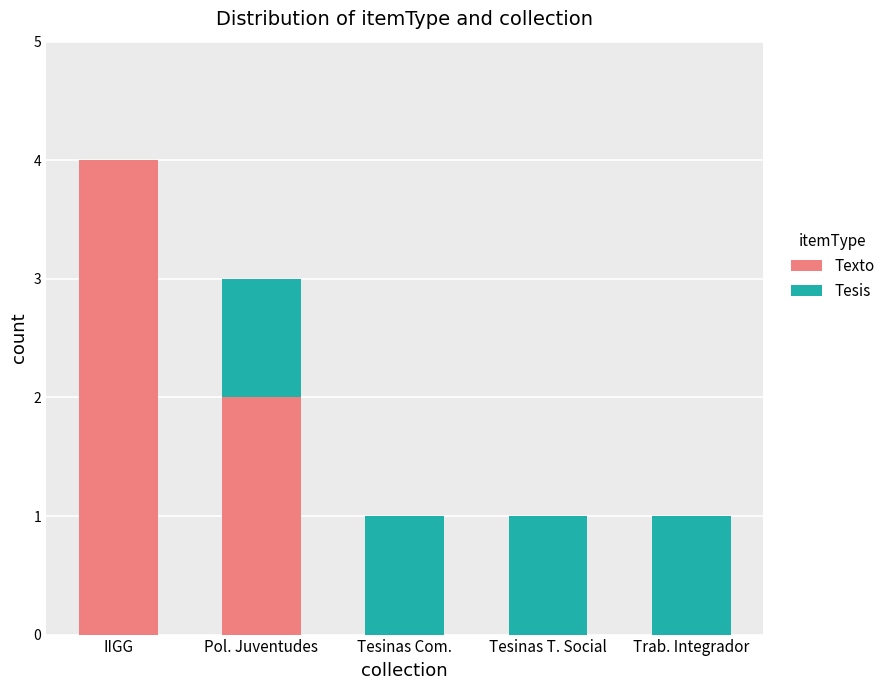

At which category is the sum across all series the highest?

IIGG